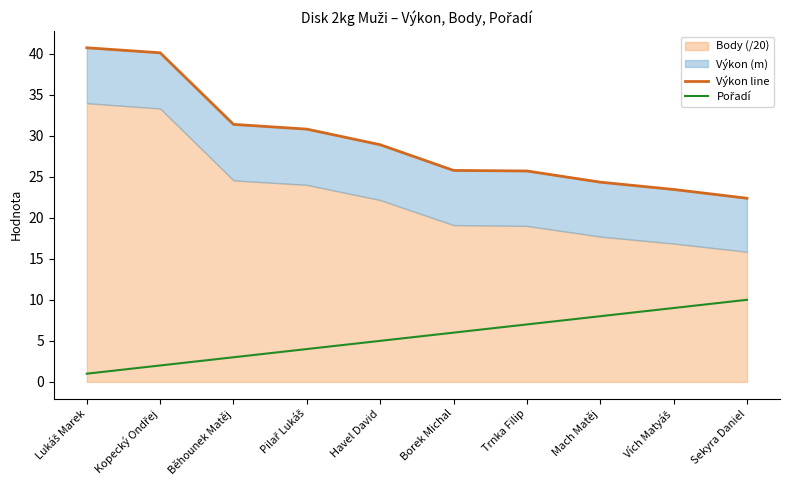

How many lines are shown in the chart?

2